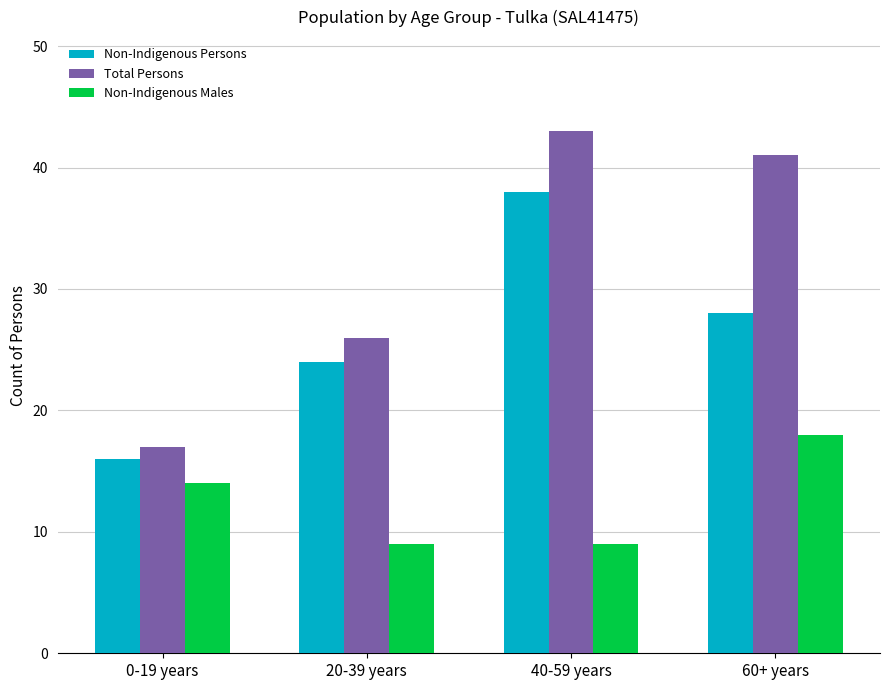

Between 20-39 years and 40-59 years, which series saw the biggest shift?

Total Persons